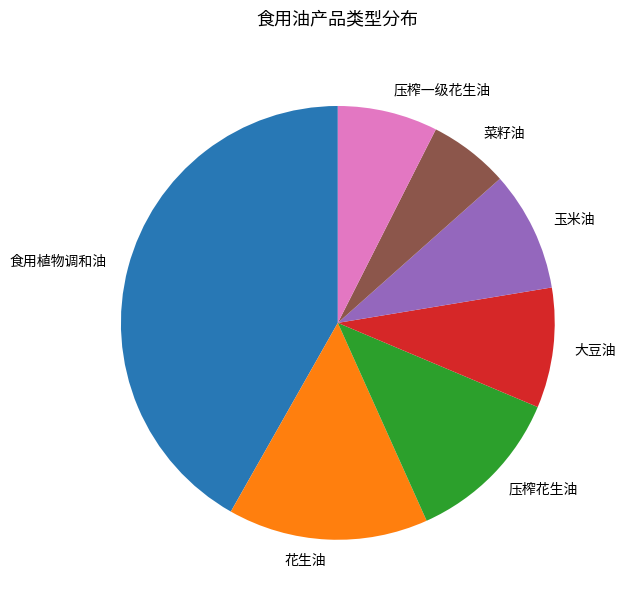

What is the largest slice in the pie chart?

食用植物调和油